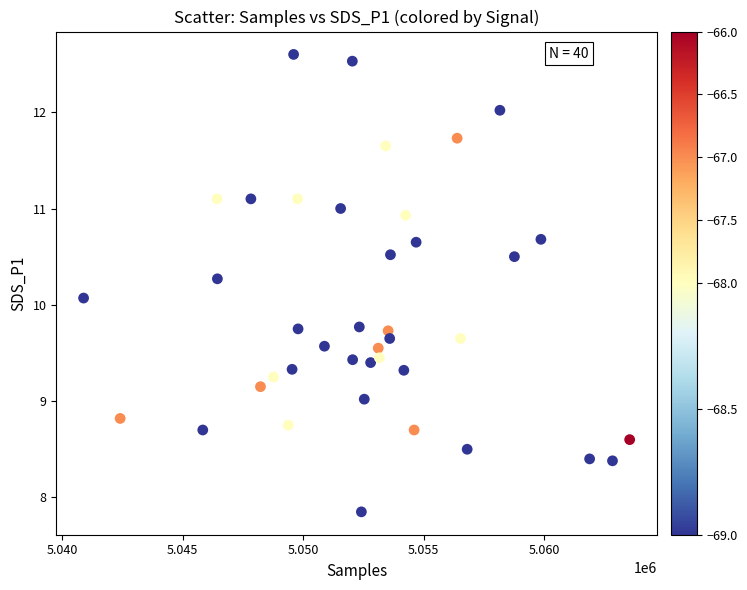

What is the range of X values (max minus min)?

22679.0